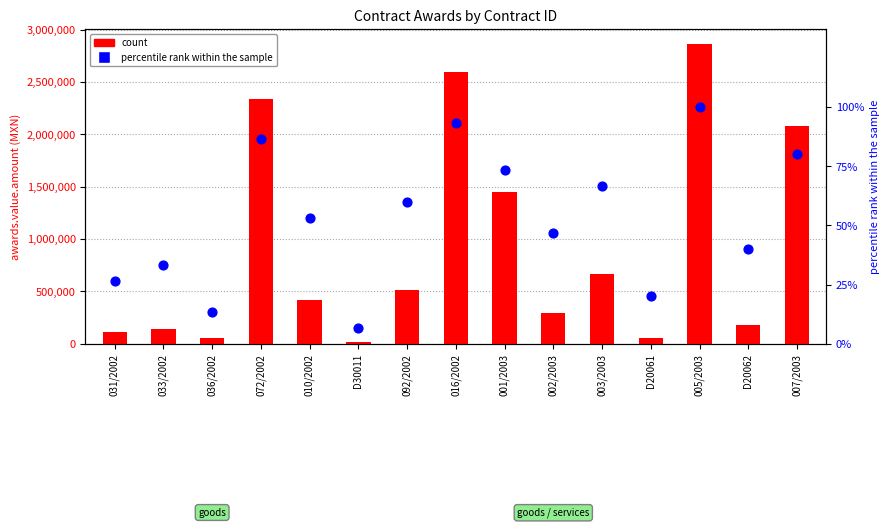

Which series has the widest spread of Y values?

count